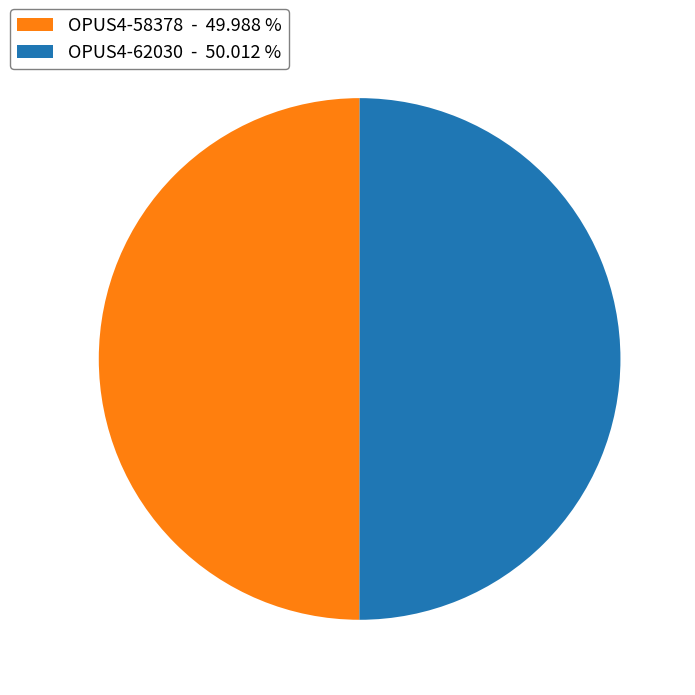

Is the sum of OPUS4-62030 and OPUS4-58378 greater than half?

Yes